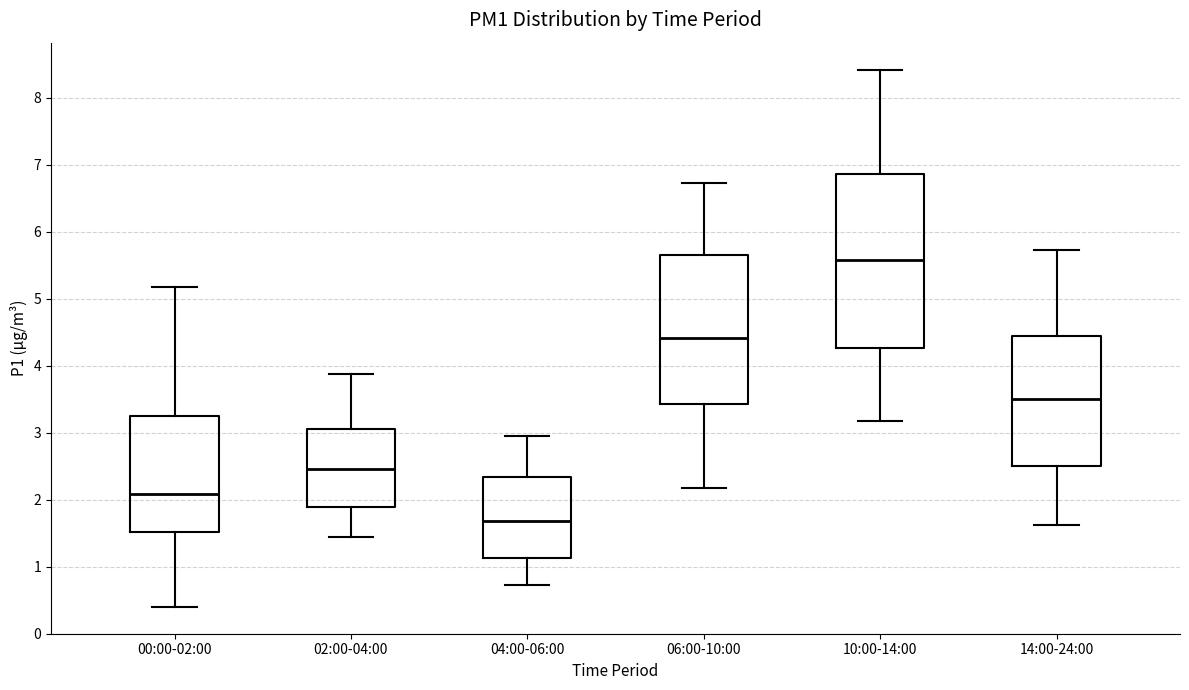

Which box is the tallest, from its lower edge to its upper edge?

10:00-14:00